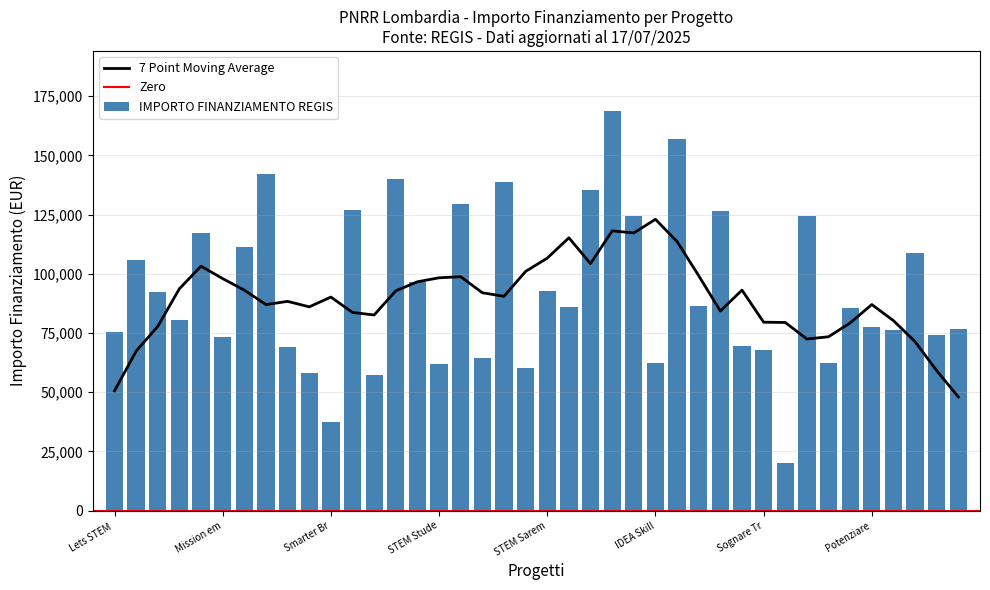

What is the average value of the IMPORTO FINANZIAMENTO REGIS series?

93023.9